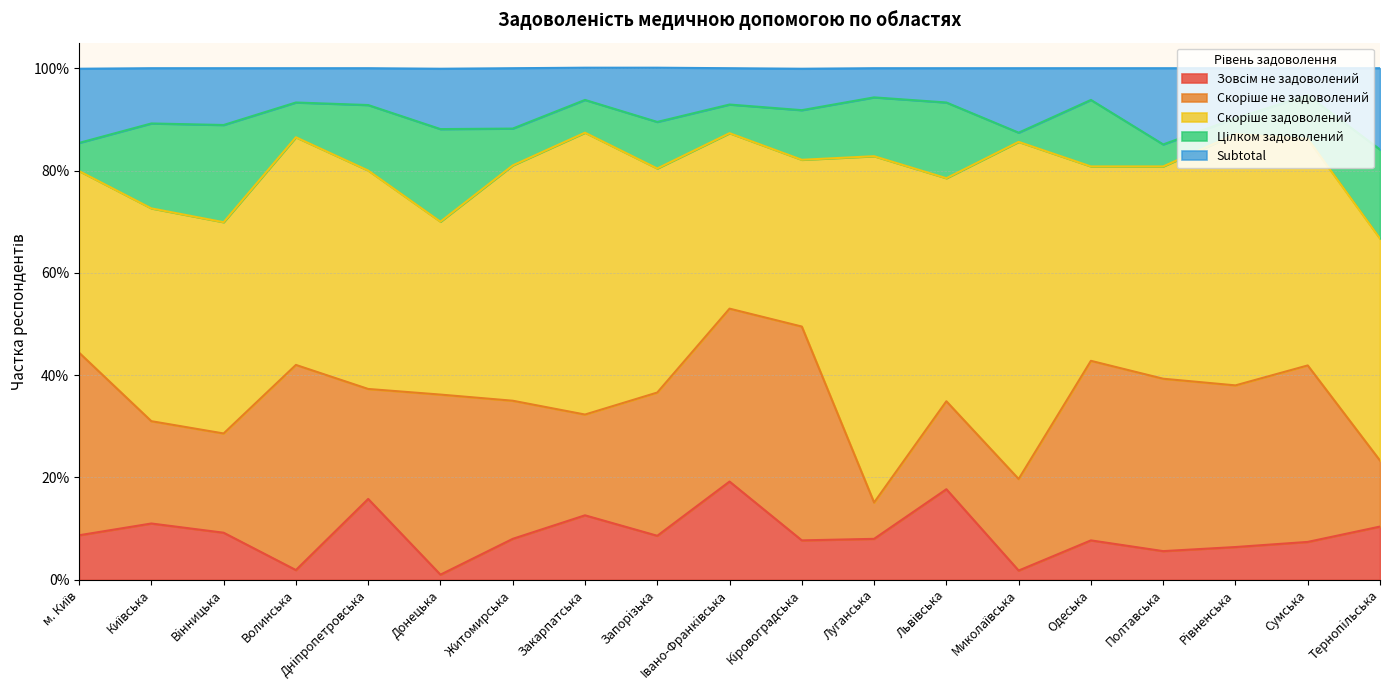

What is the minimum value for Скоріше задоволений?

0.3